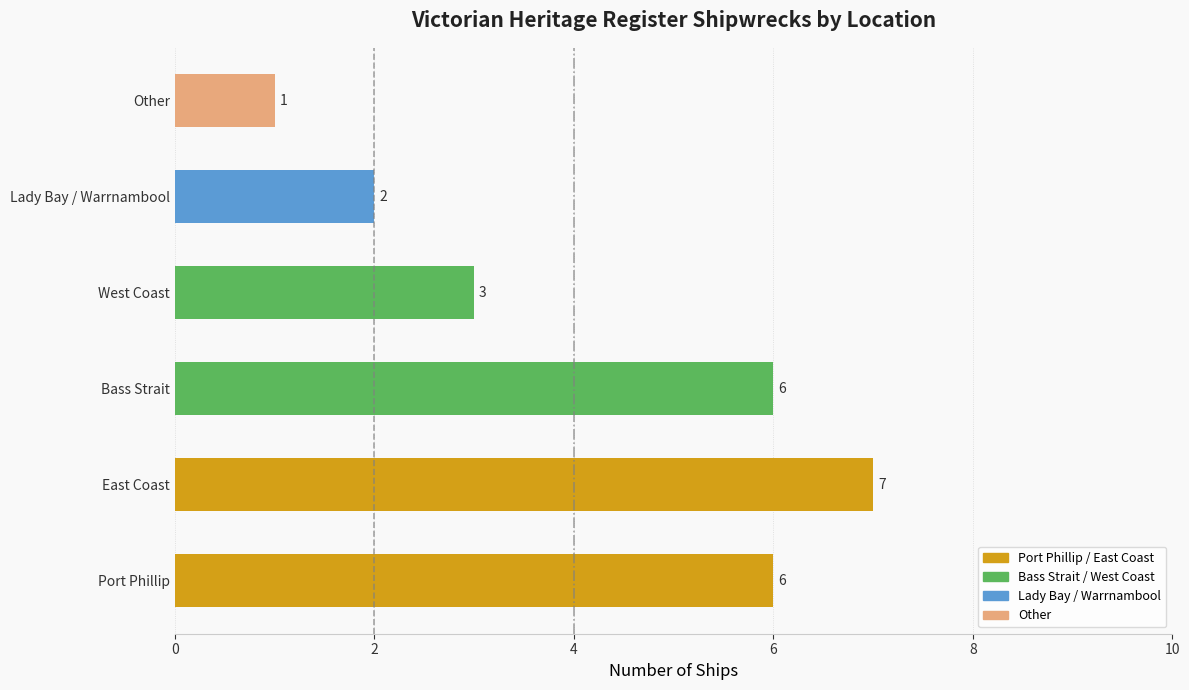

How many values are below 6?

3